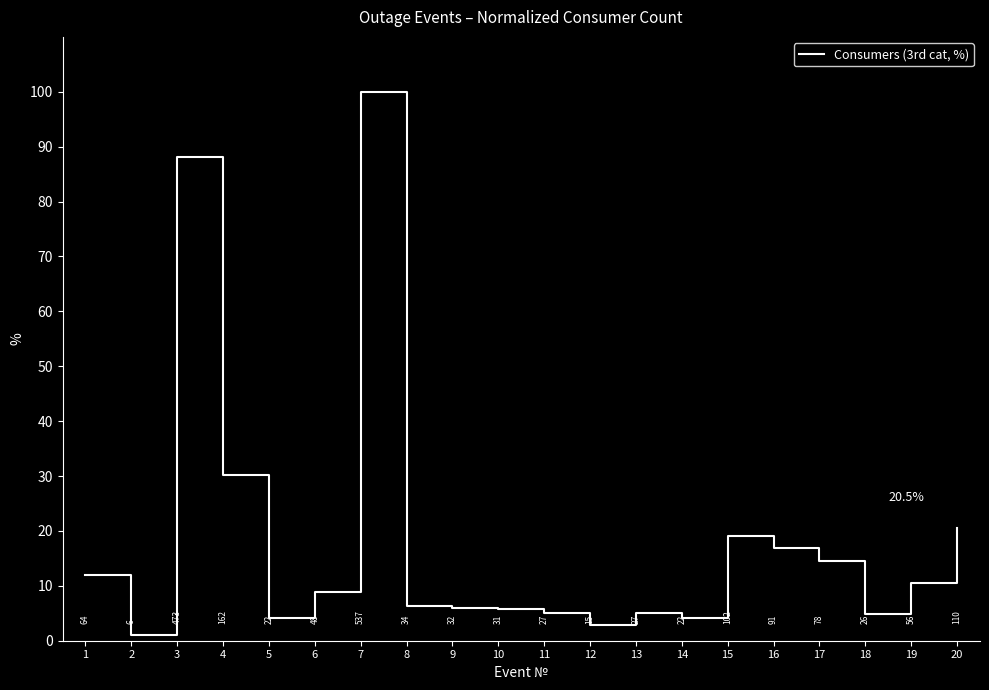

What is the greatest value displayed?

100.0